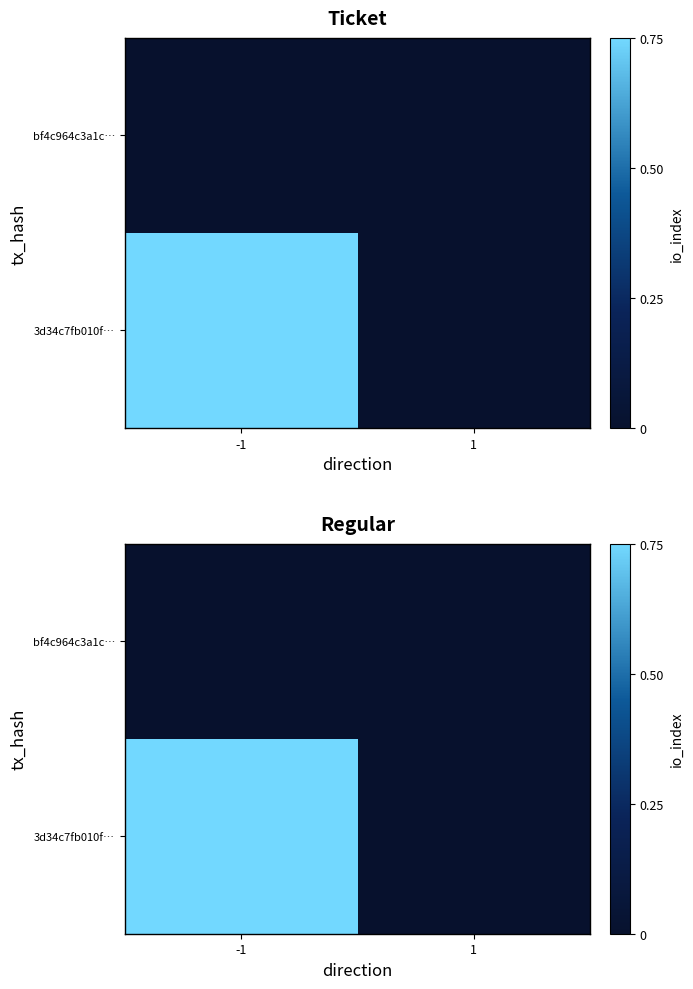

How many series are shown in this chart?

2